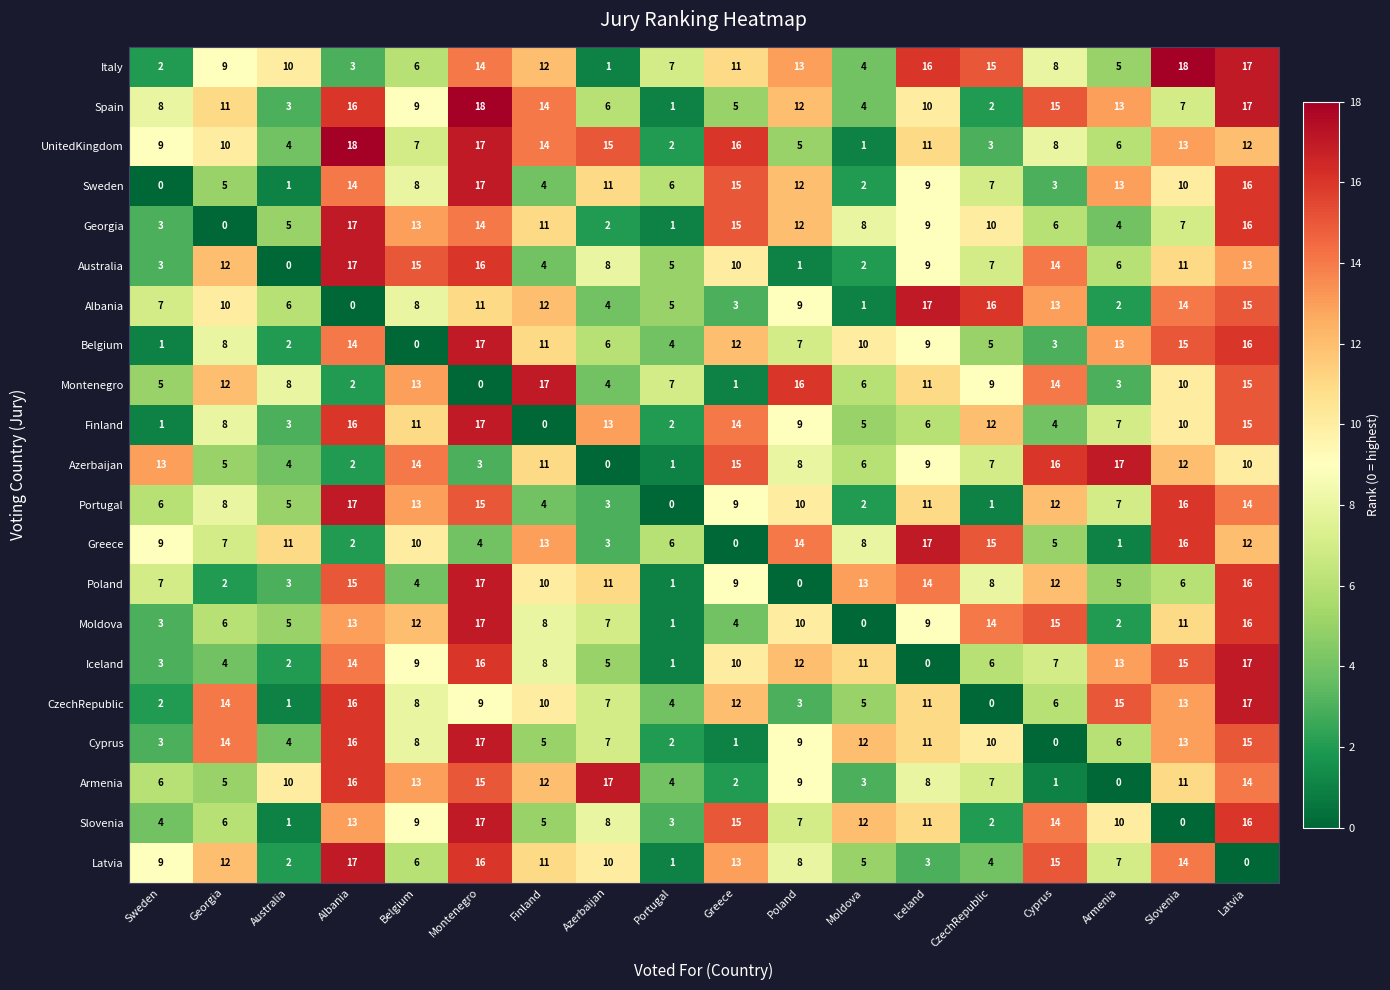

Where is Montenegro nearest to the value 8?

Australia